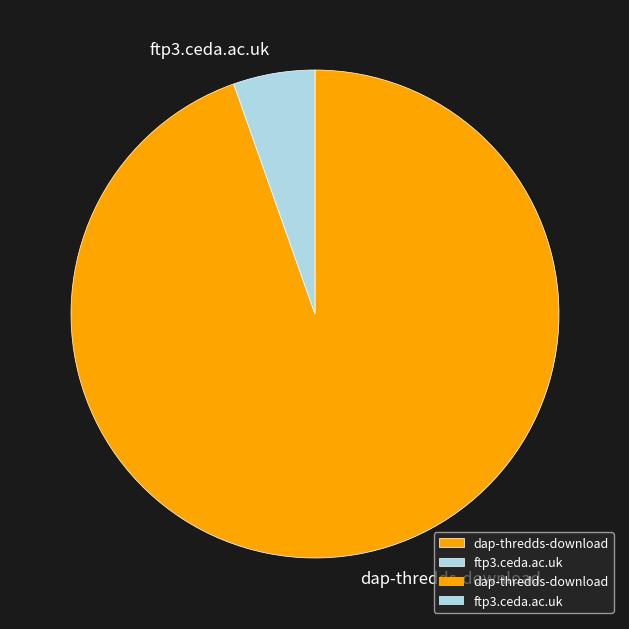

Approximately how many times larger is the value at ftp3.ceda.ac.uk compared to dap-thredds-download?

0.1